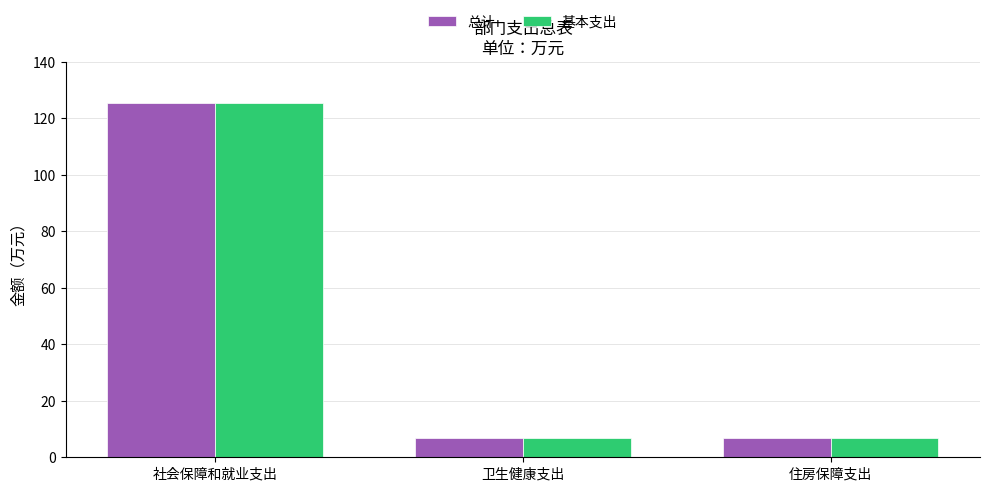

Which category has the highest value in the 基本支出 series?

社会保障和就业支出